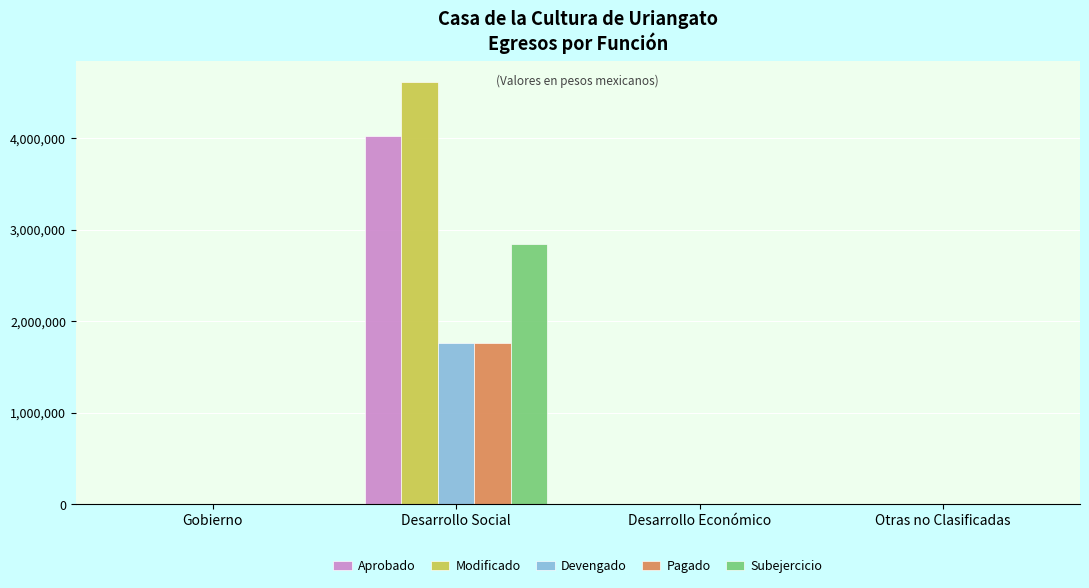

What is the sum of all Modificado values?

4613634.2